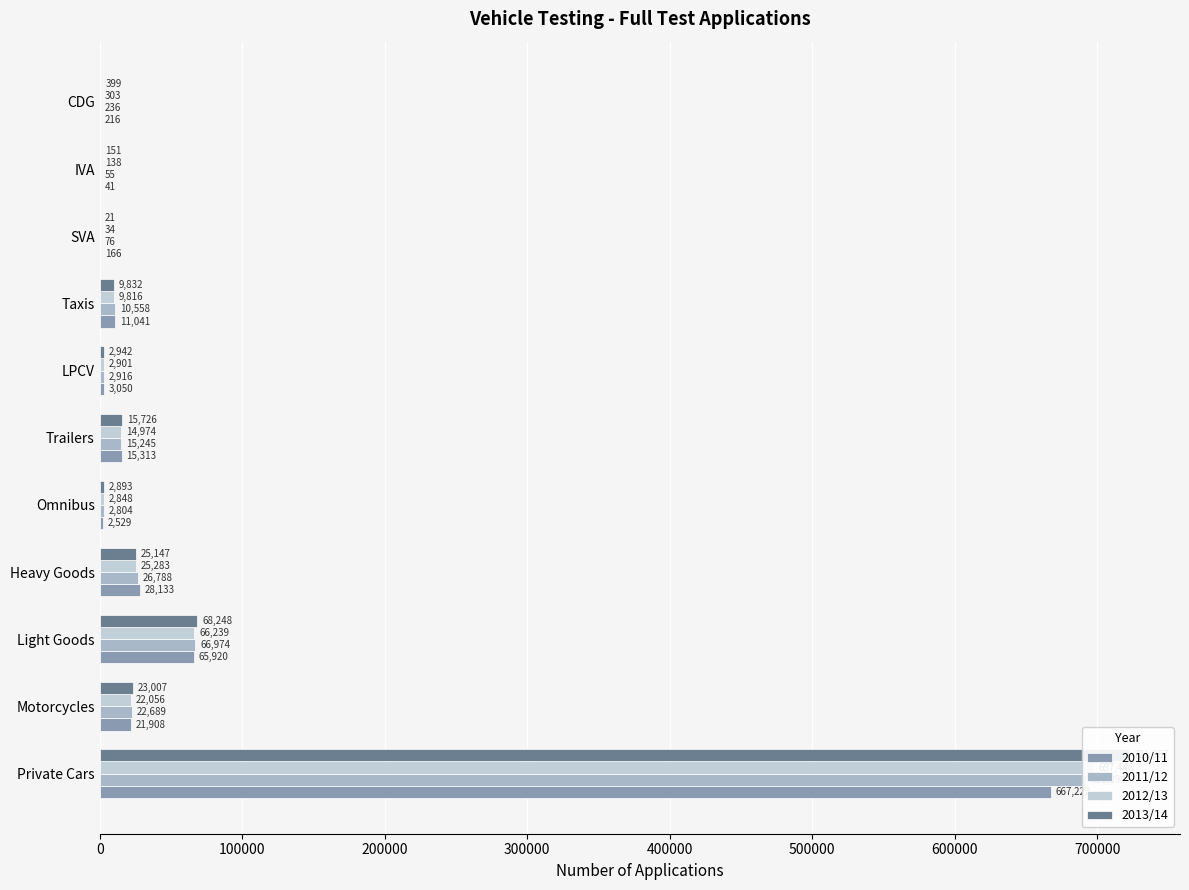

What is the average value of the 2012/13 series?

76549